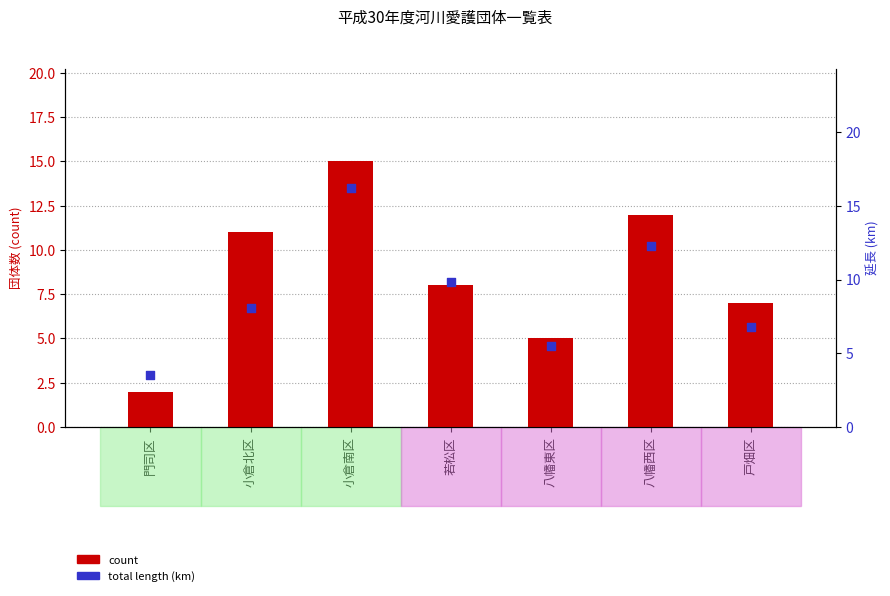

At how many categories does at least one series exceed 15?

1